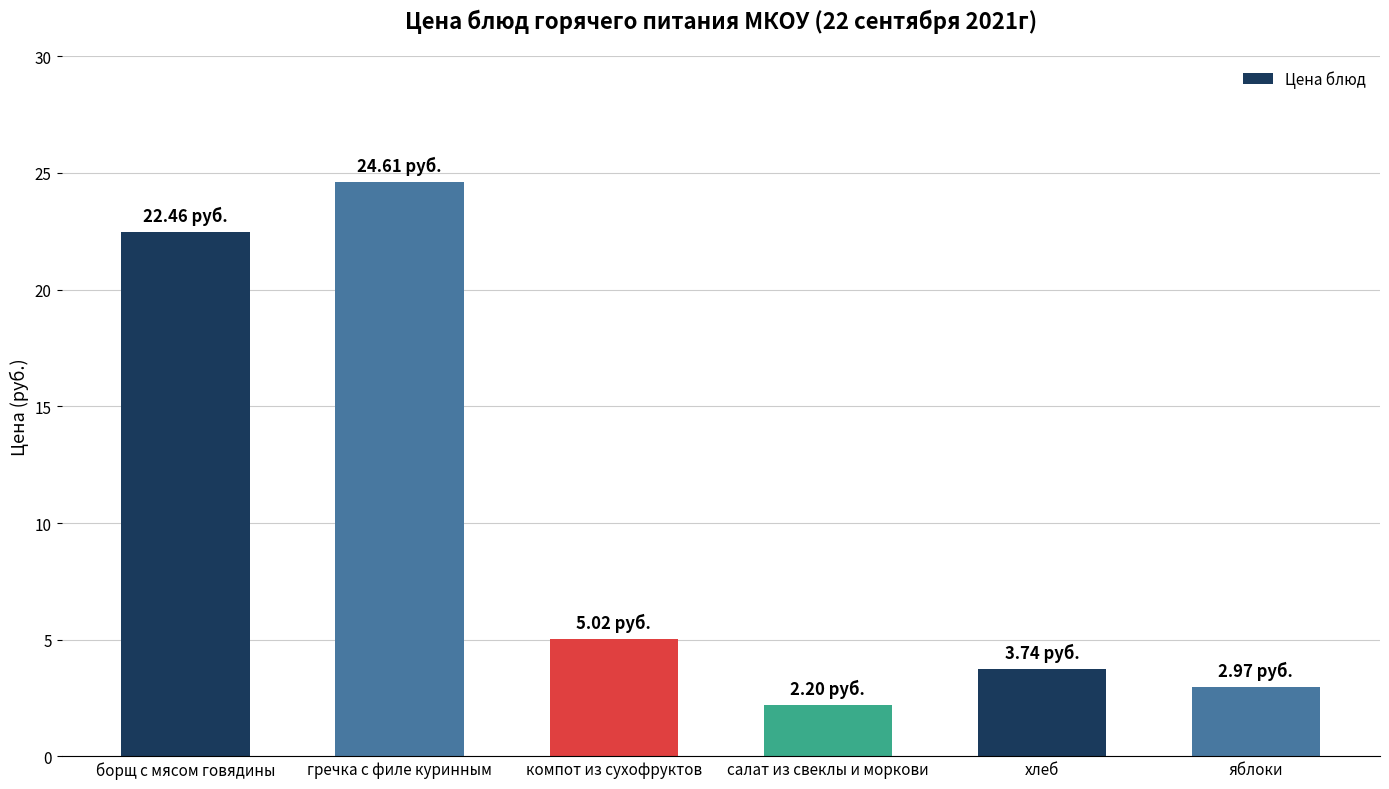

Read the value at компот из сухофруктов.

5.0